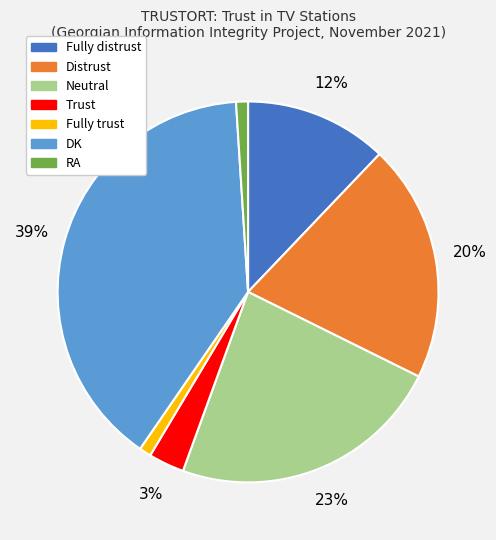

Is there any slice that represents more than half of the pie?

No